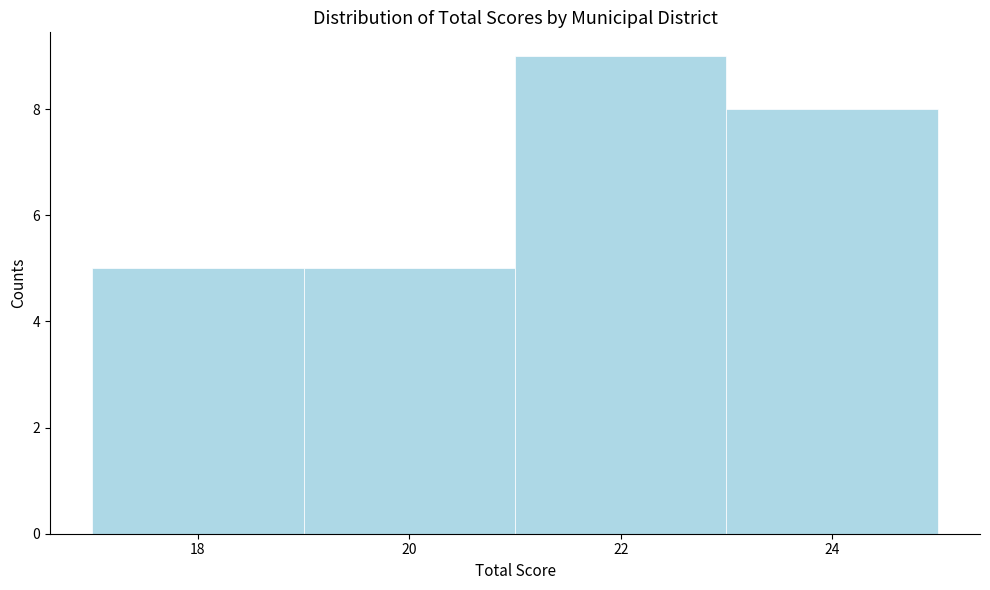

How tall is the bar that spans 19 to 21 on the x-axis? The values are not printed on the chart, so give them approximately, as read against the axis.

5